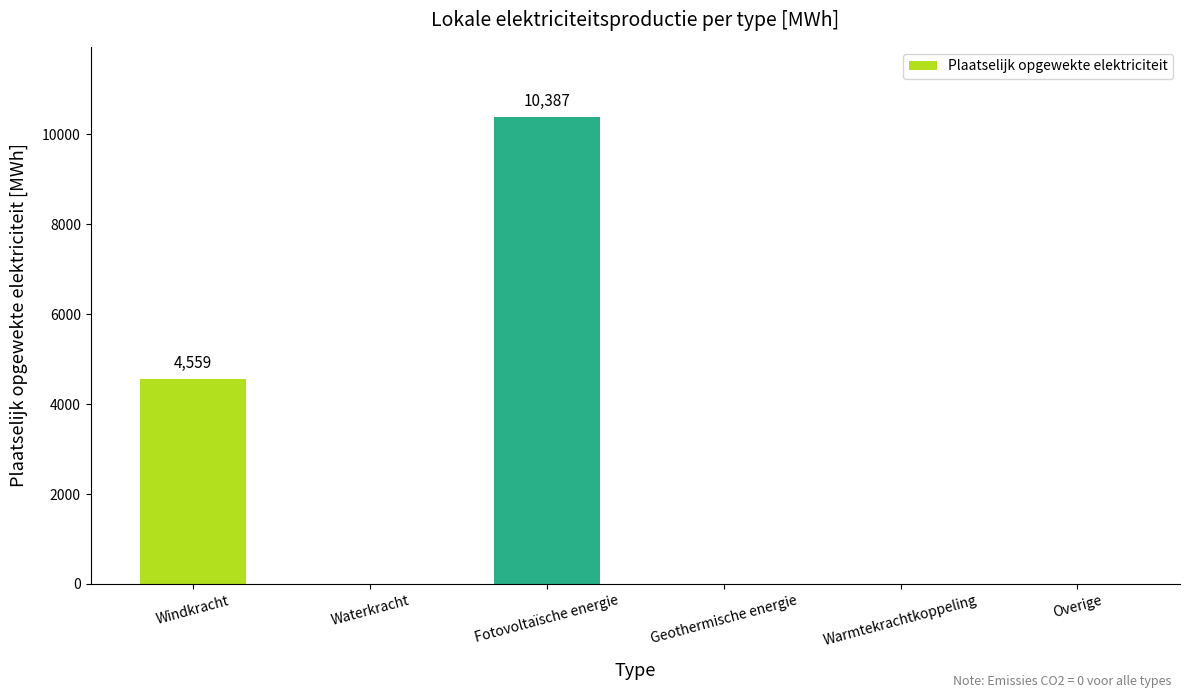

At which label is the value closest to 5193?

Windkracht